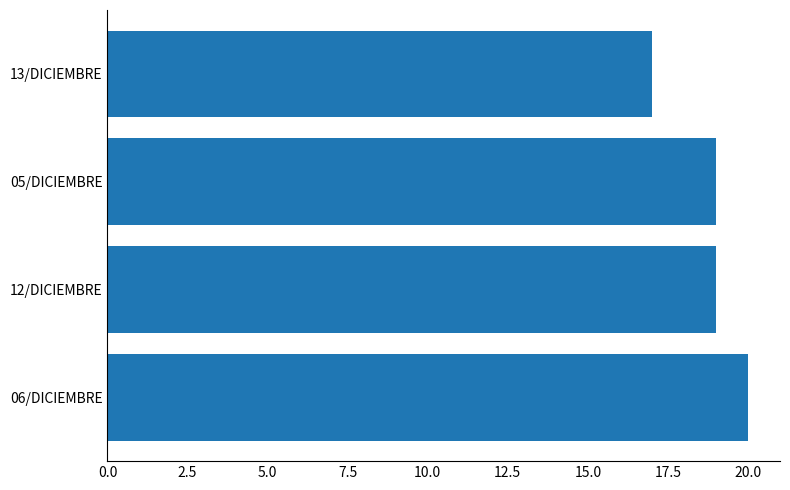

Is it true that the value at 06/DICIEMBRE is 28?

False